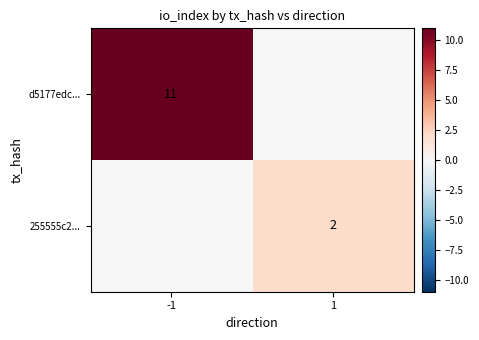

The value of 255555c2... at 1 is 3. True or false?

False